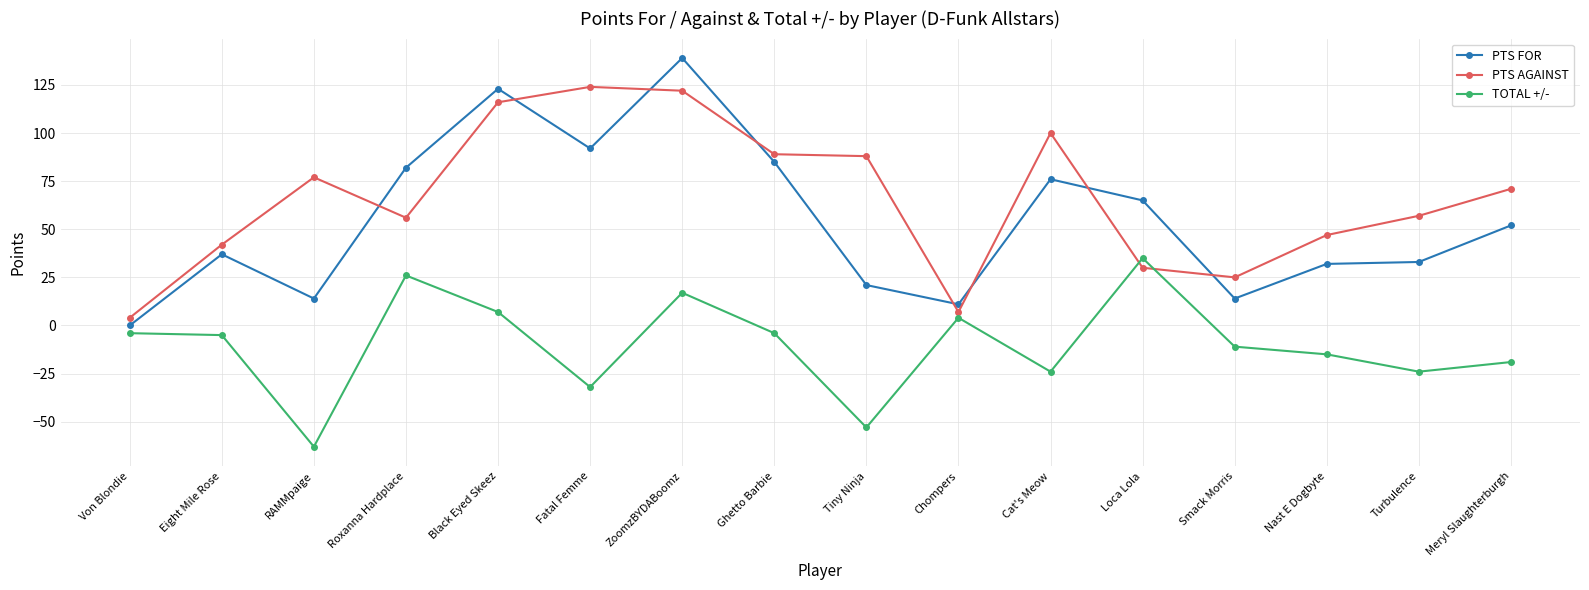

Which category has the lowest value in the PTS AGAINST series?

Von Blondie